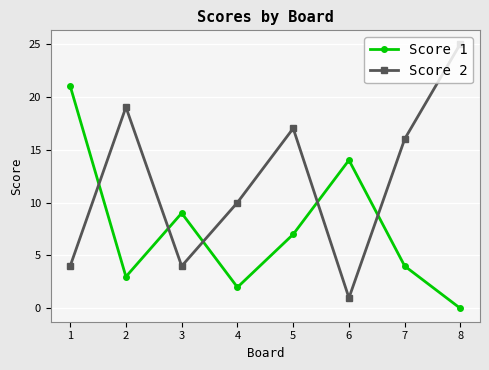

How many interior local valleys does the Score 2 series have?

2